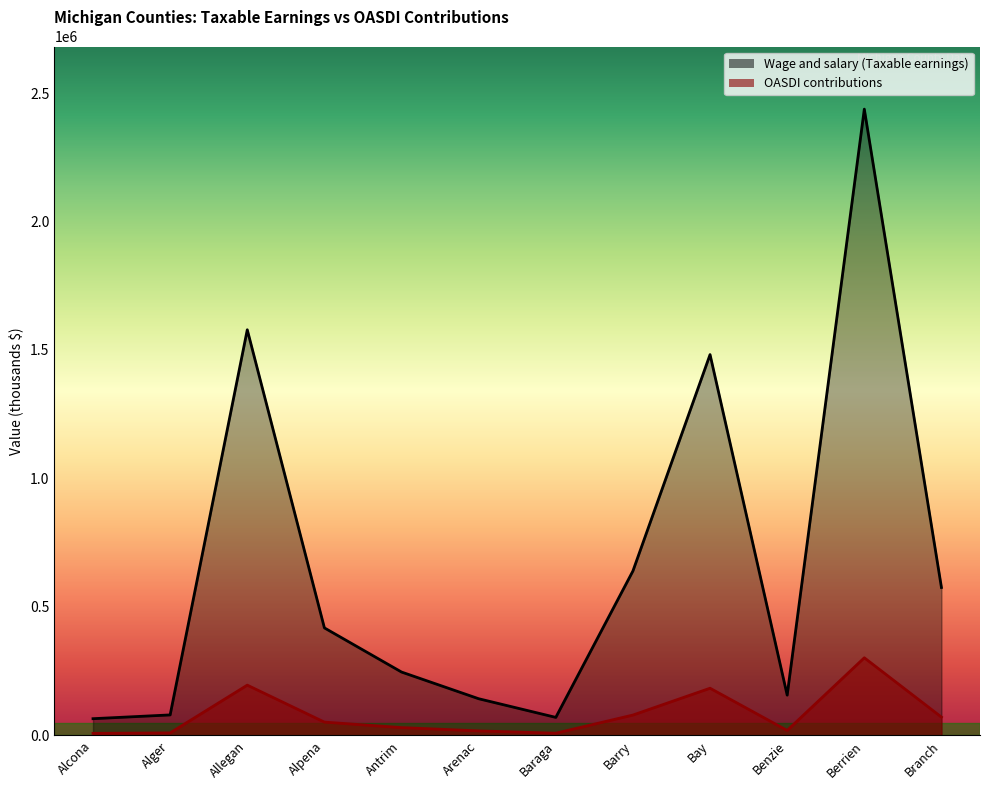

Rank the series at Alcona from lowest to highest value.

OASDI contributions, Wage and salary (Taxable earnings)